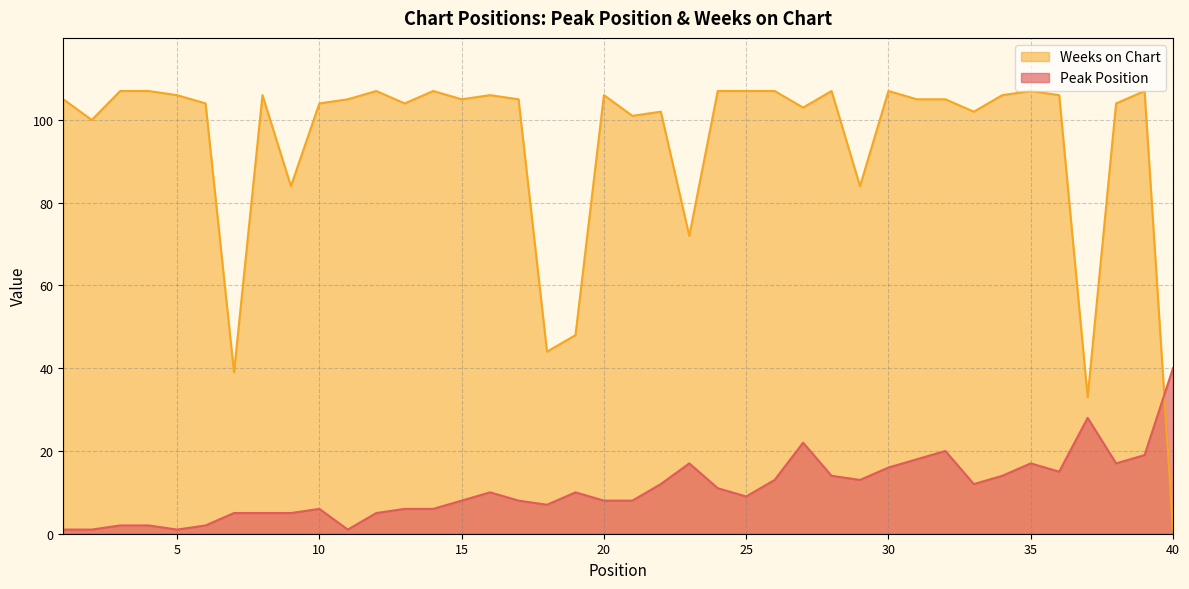

Which label corresponds to the largest value in the chart?

3